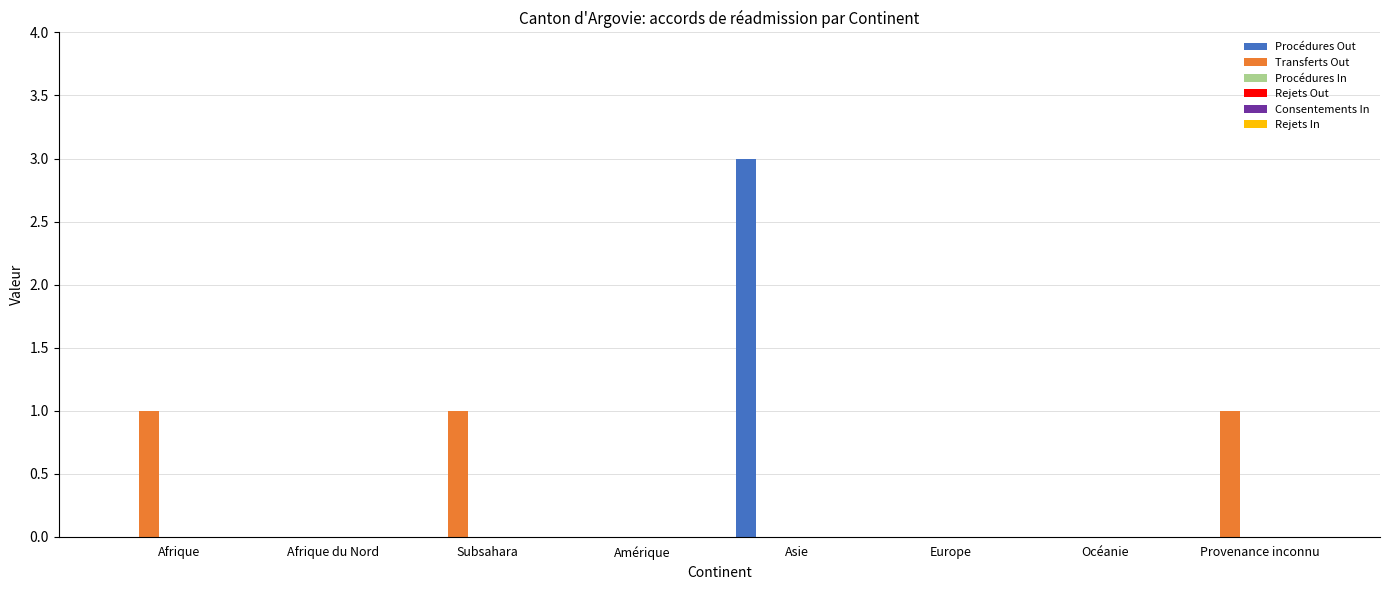

What is the sum of all Transferts Out values?

3